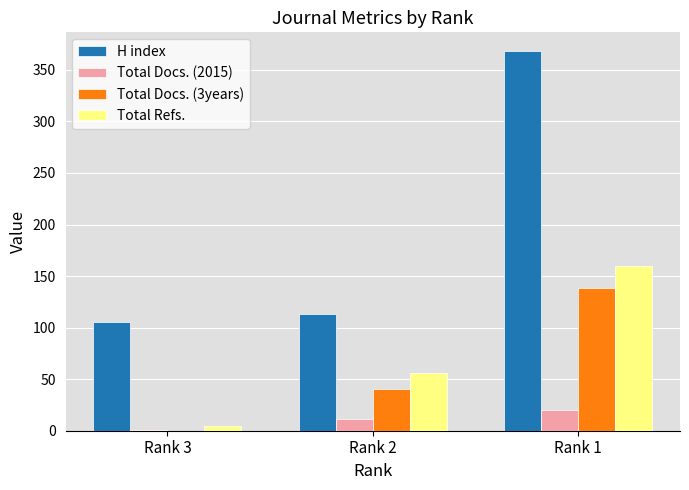

What is the highest value of the Total Docs. (2015) series?

20